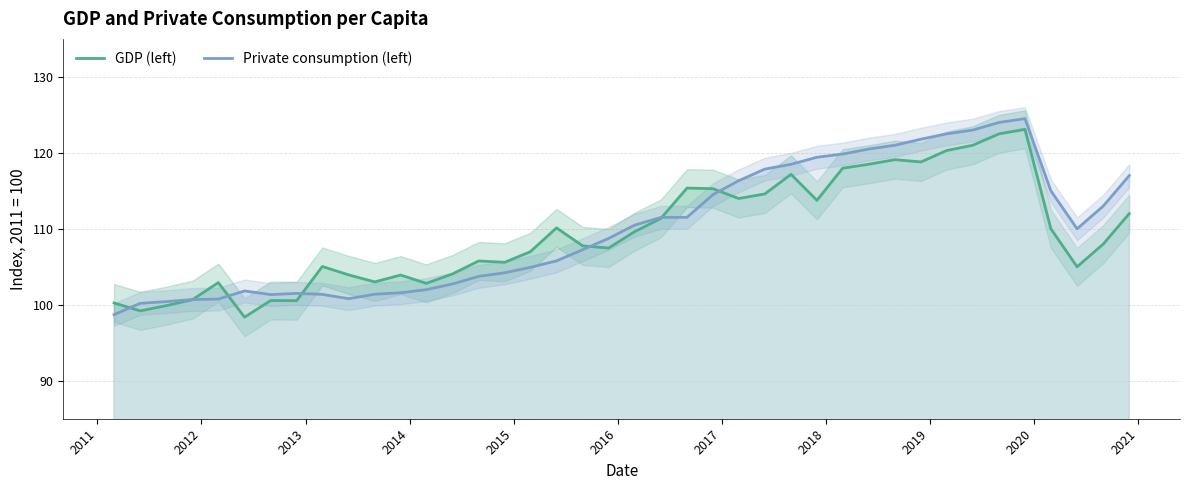

Does the chart have visible grid lines?

Yes